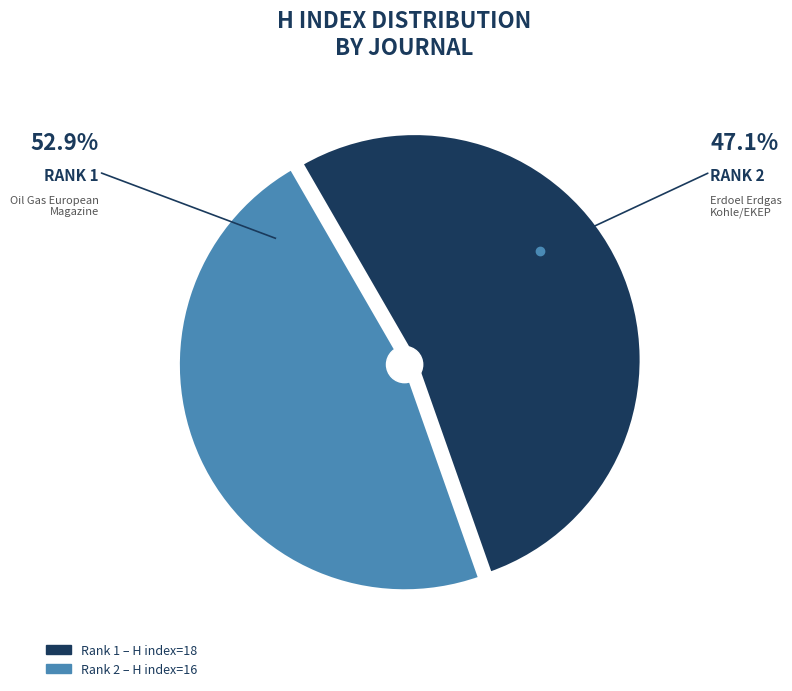

How many segments does this pie chart have?

2